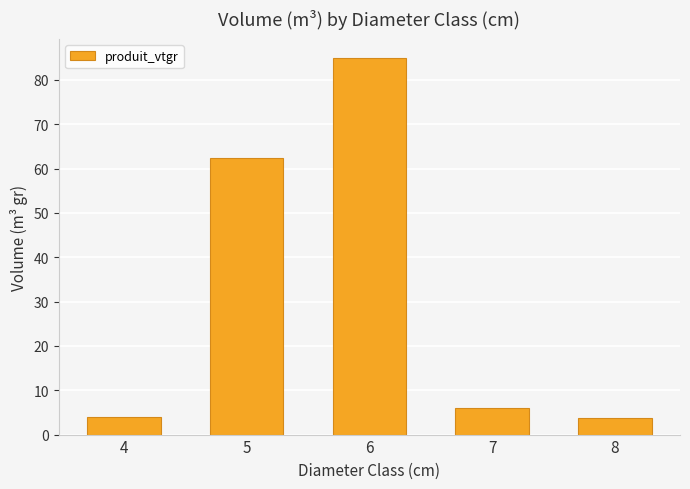

Which category has the highest value across all series?

6